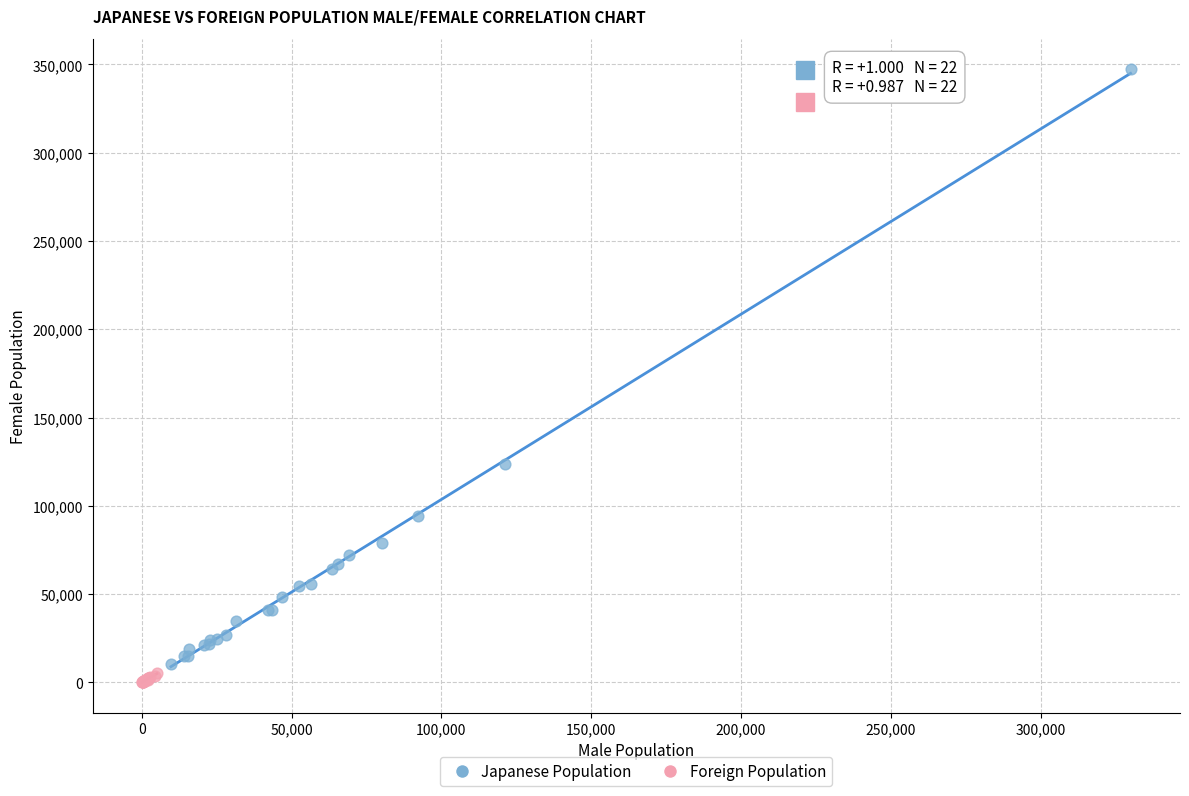

What are all the series names shown in the legend?

Japanese Population, Foreign Population